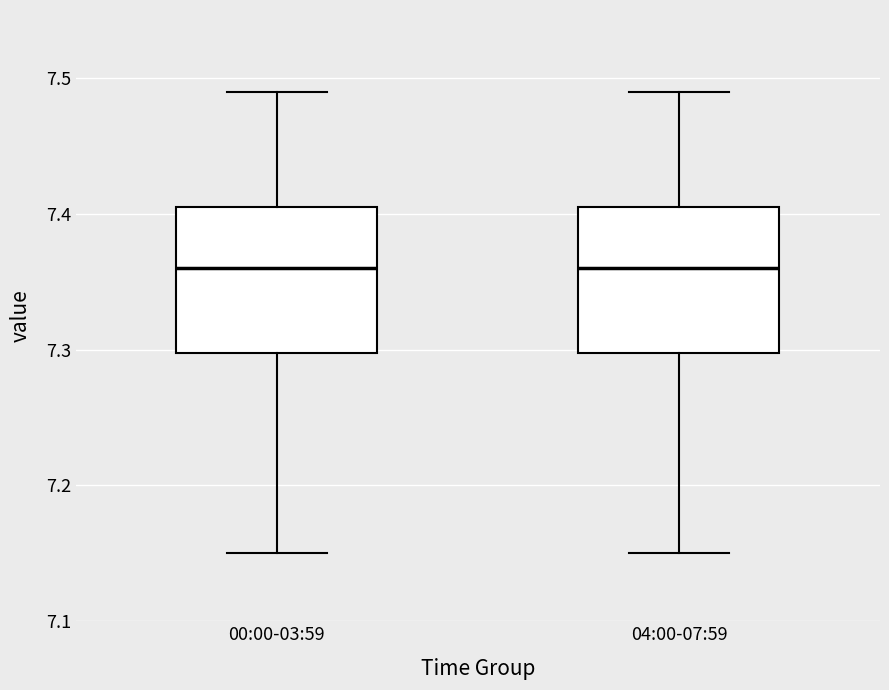

Reading left to right, read every box against the y-axis: the position of its median line, the range the box covers, and the ends of its whiskers. The values are not printed on the chart, so give them approximately, as read against the axis.

00:00-03:59: median 7.36, box 7.30 to 7.41, whiskers 7.15 to 7.49
04:00-07:59: median 7.36, box 7.30 to 7.41, whiskers 7.15 to 7.49